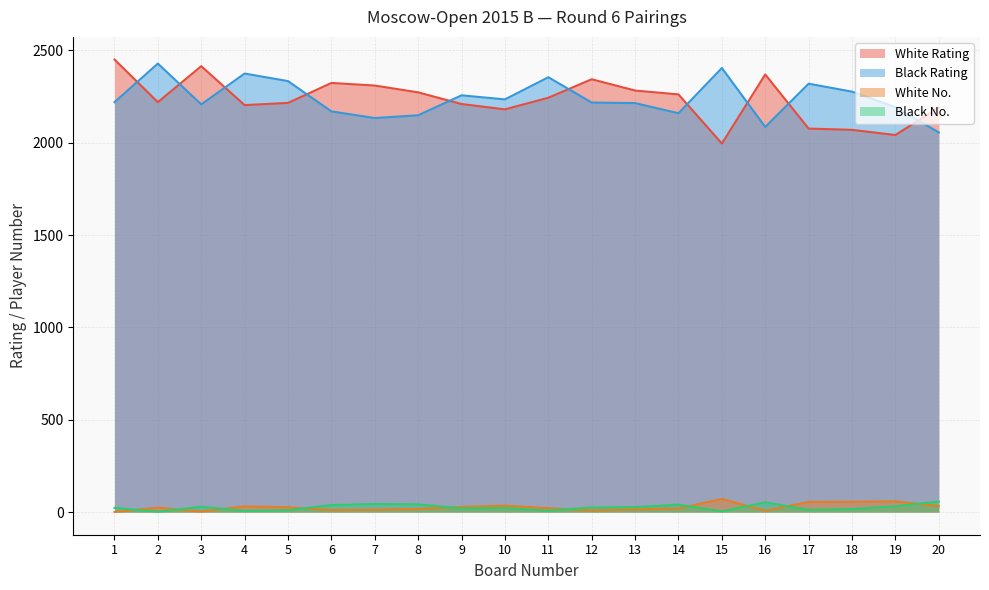

What is the difference between the maximum and second lowest values in the Black Rating series?

343